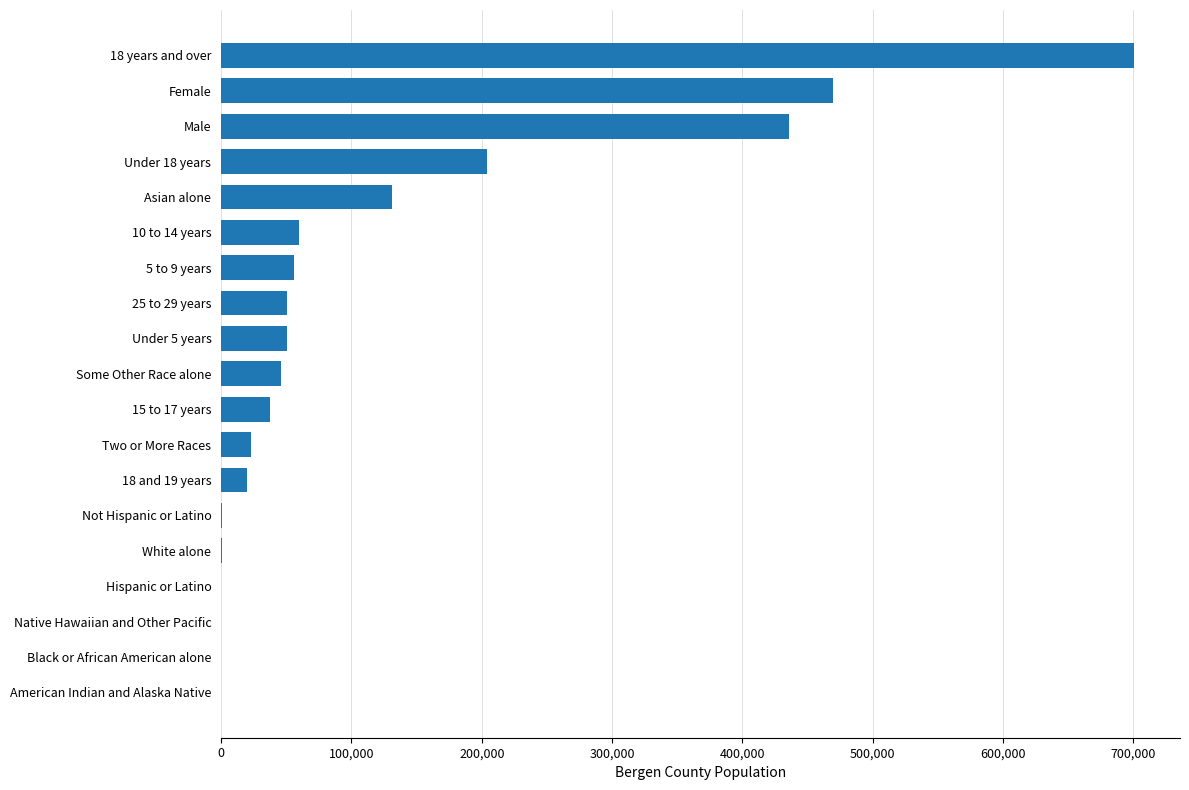

At which label is the value closest to 350356?

Male